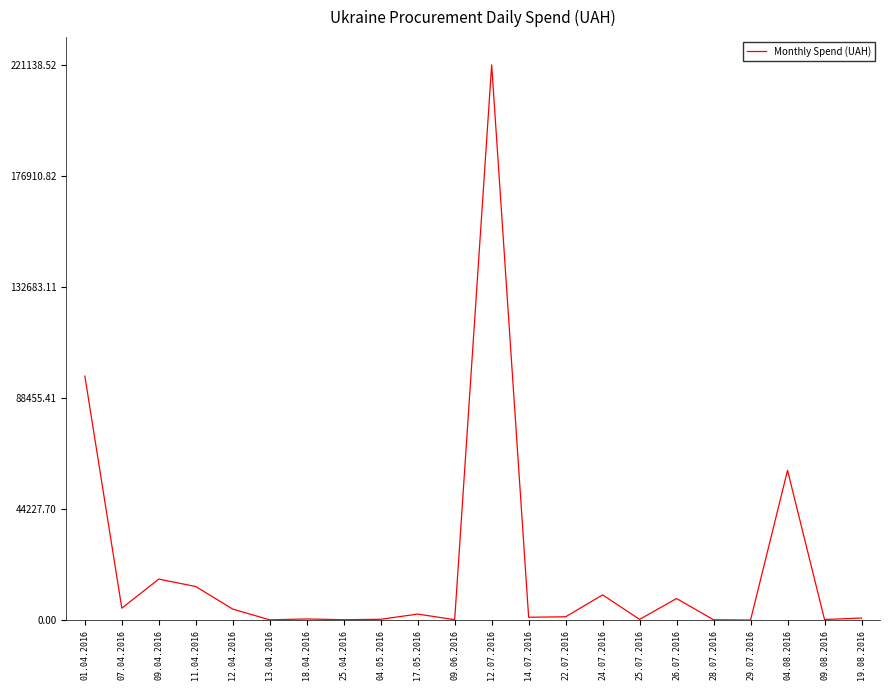

Does the chart display data point markers on the line(s)?

No